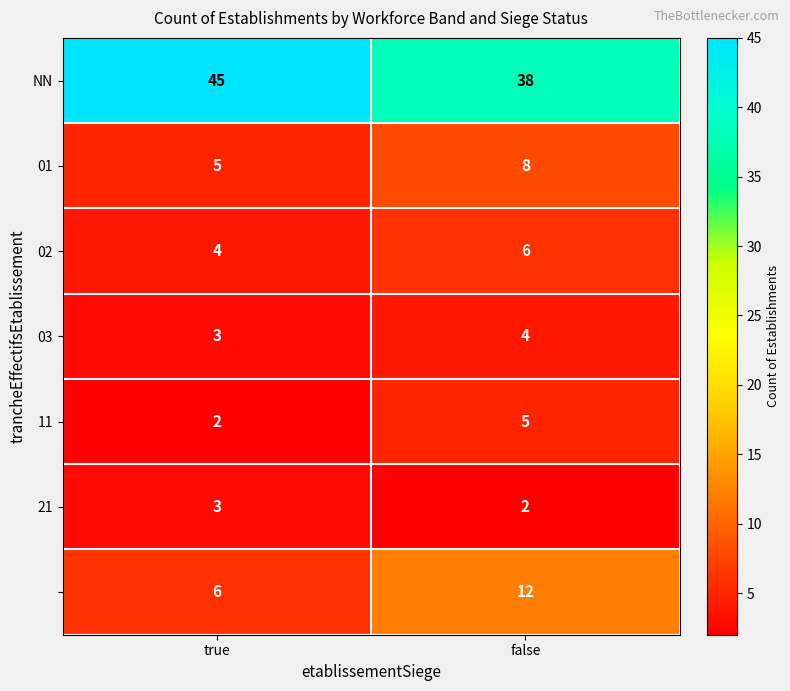

At which category is the sum across all series the highest?

false